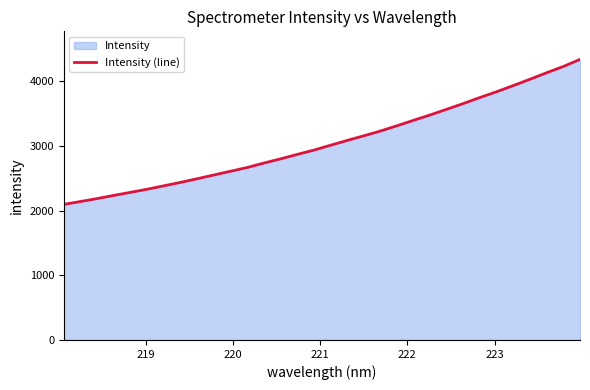

What is the smallest value displayed?

2097.8